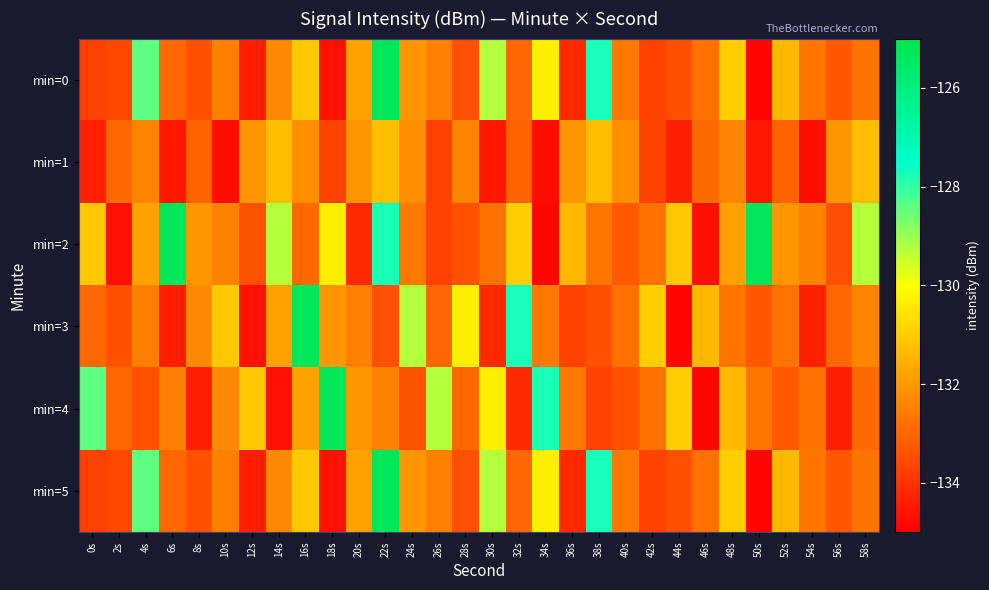

Which series has the largest total across all categories?

min=2